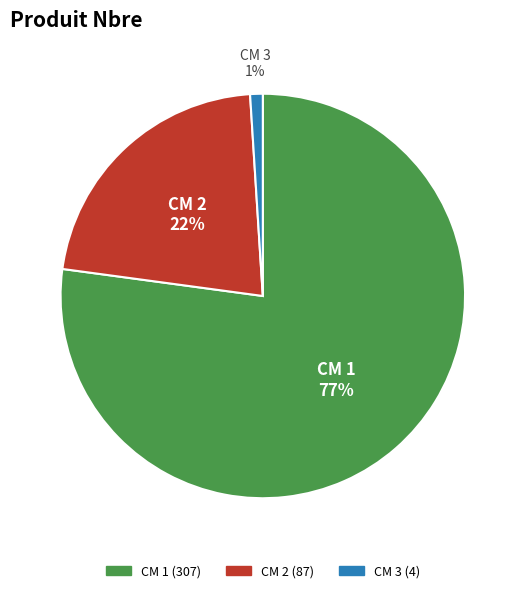

Is there a majority slice in this chart?

Yes